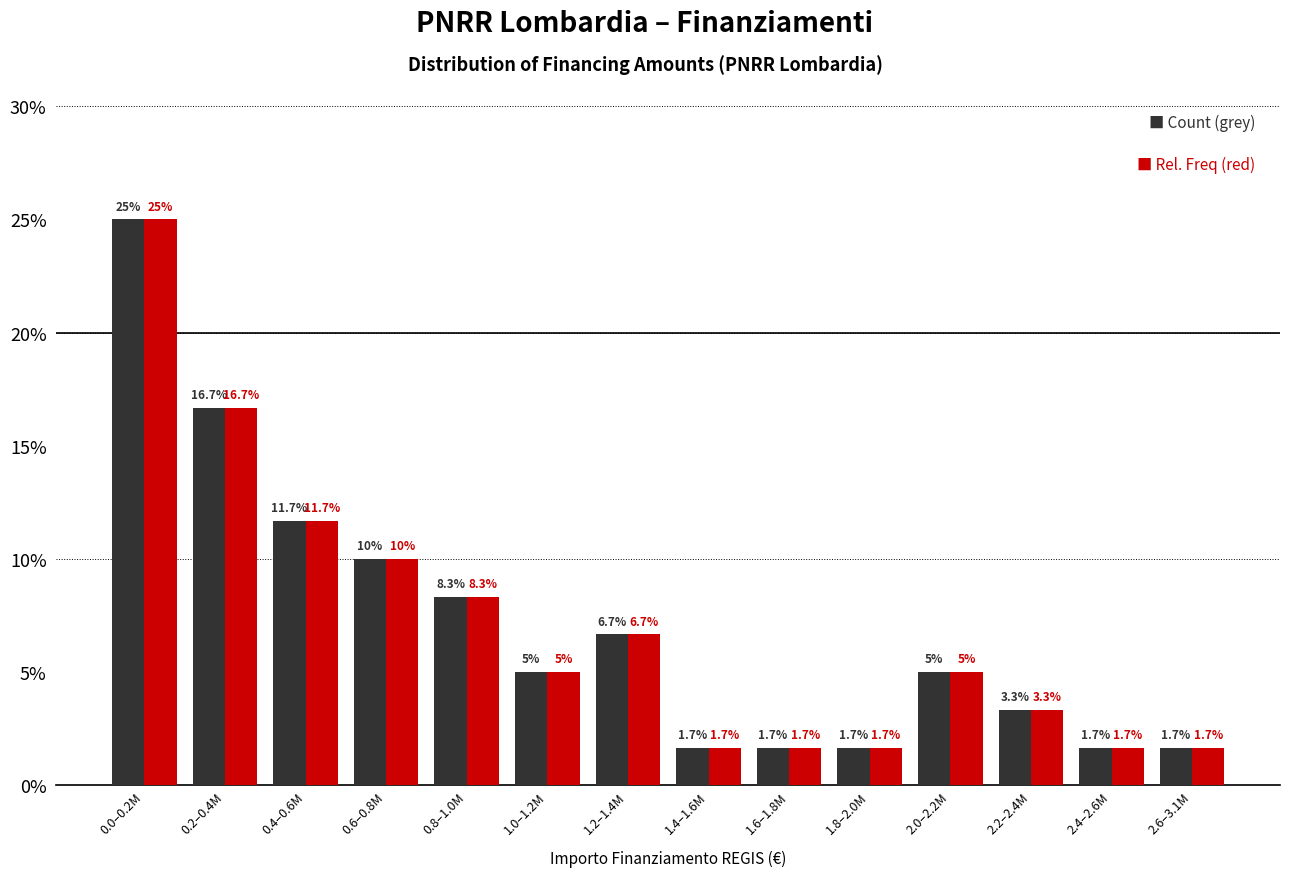

What is the minimum value shown in the chart?

1.7